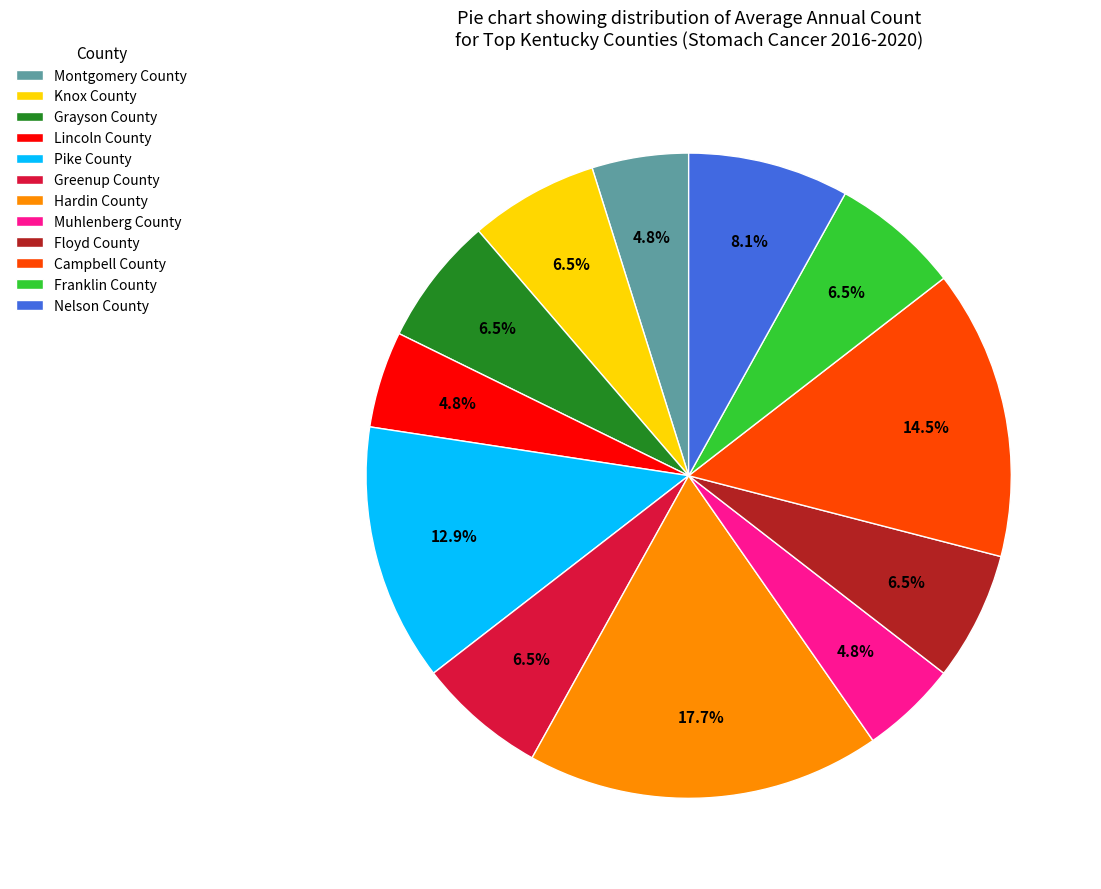

Which slice is the largest?

Hardin County